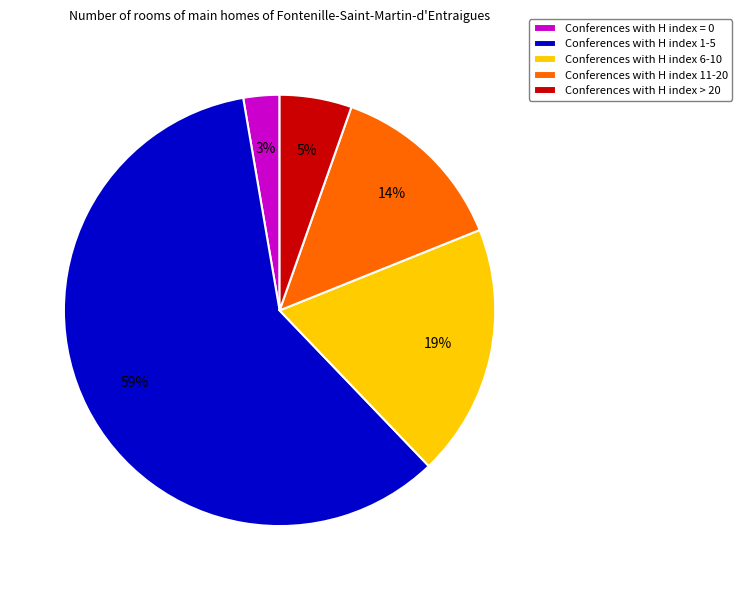

Count the number of slices in the pie.

5